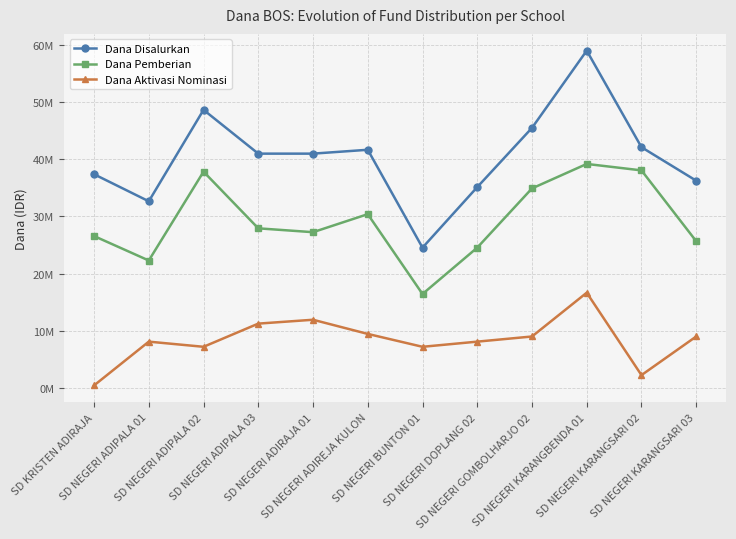

What is the label of the 2nd point from the left?

SD NEGERI ADIPALA 01